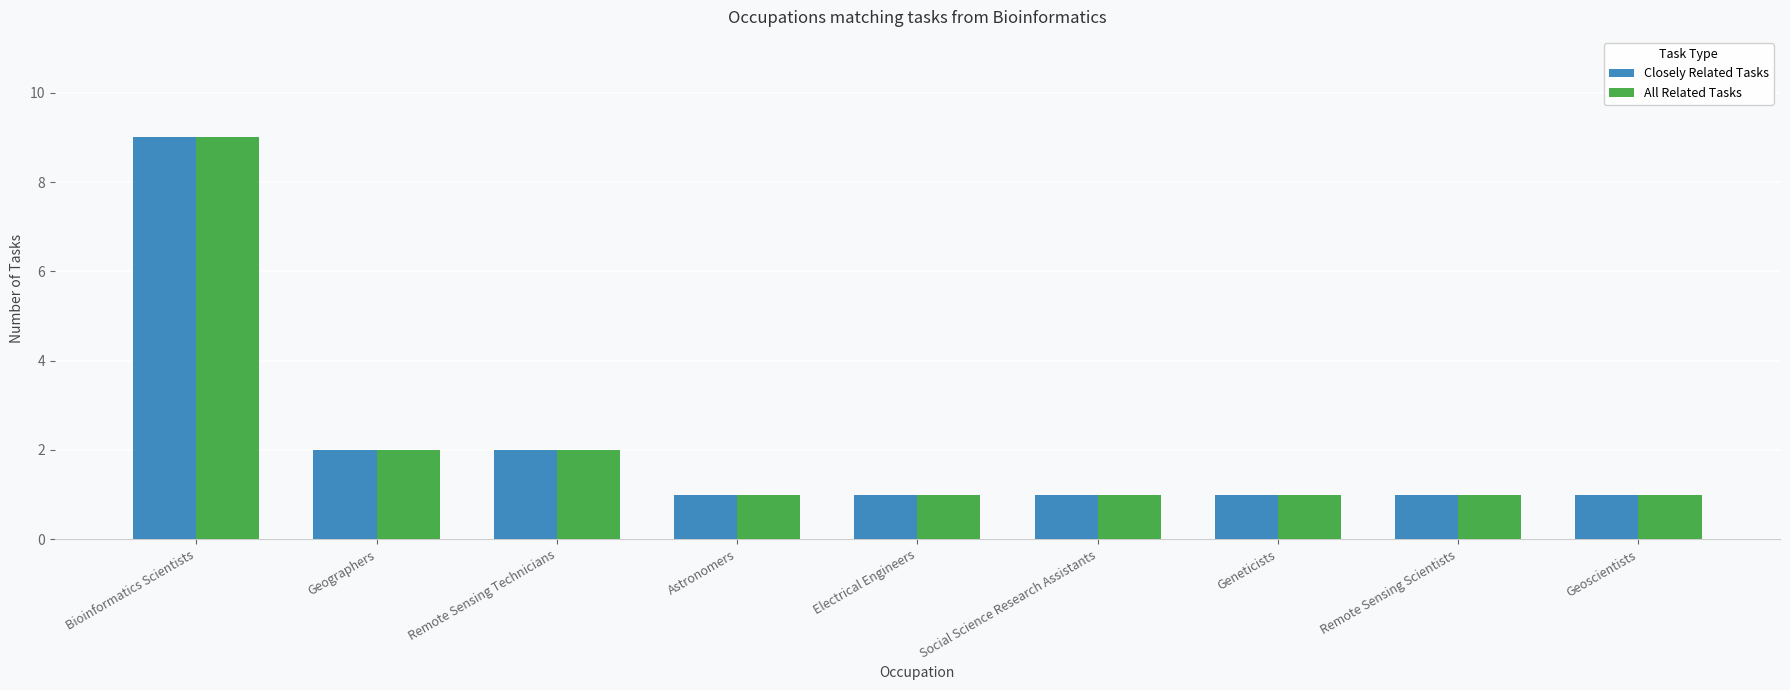

What are all the series names shown in the legend?

Closely Related Tasks, All Related Tasks